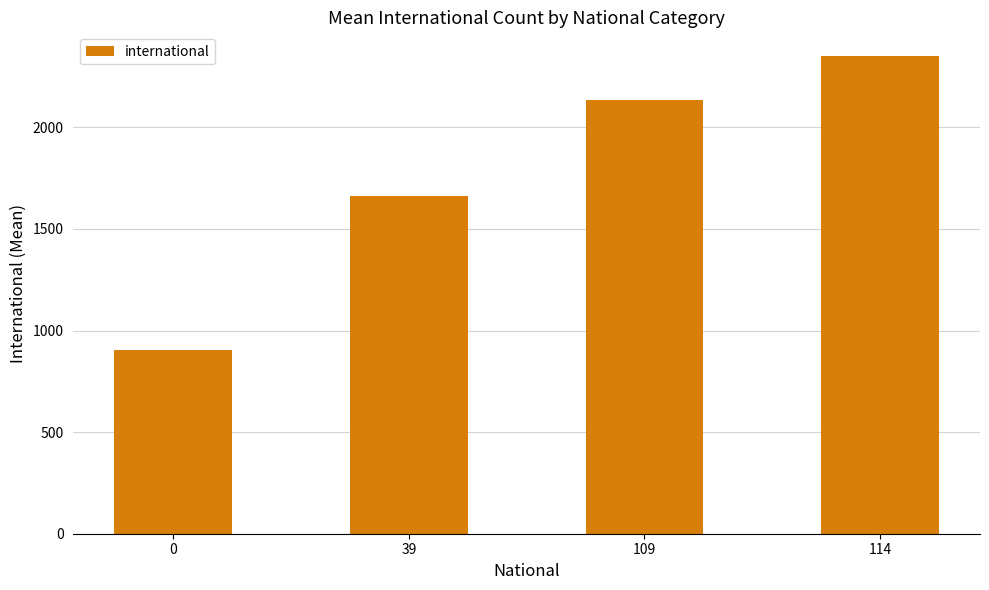

Approximately how many times larger is the value at 0 compared to 109?

0.4